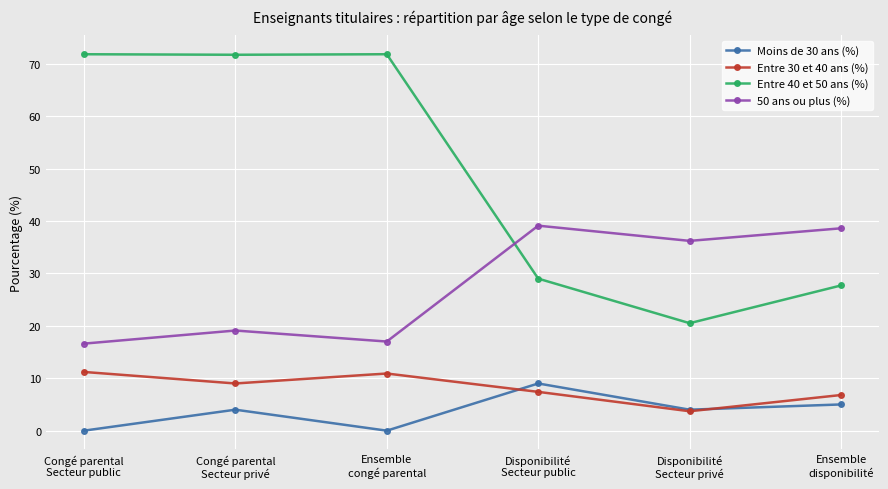

True or false: Entre 40 et 50 ans (%) and Moins de 30 ans (%) intersect in this chart.

False